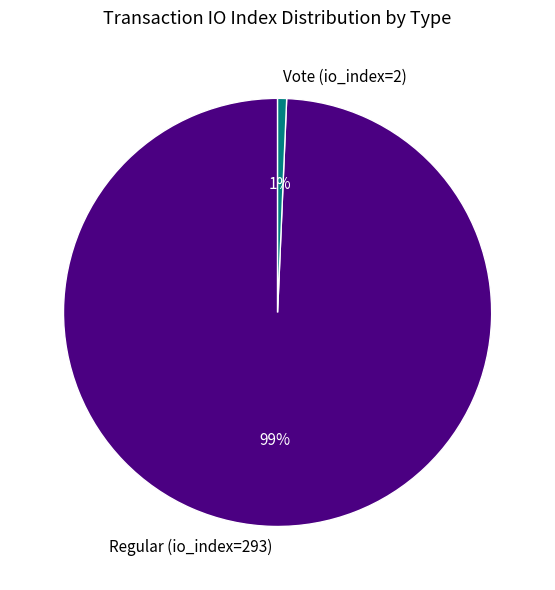

Which has a higher value, Vote (io_index=2) or Regular (io_index=293)?

Regular (io_index=293)